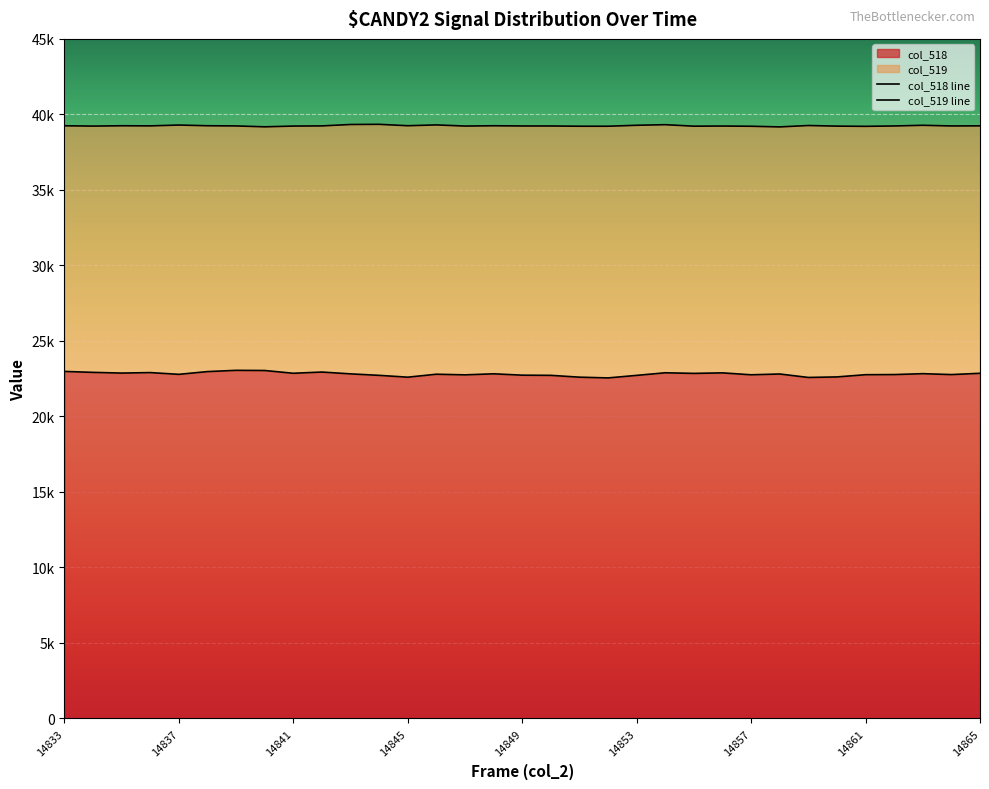

Count the number of categories in the chart.

33